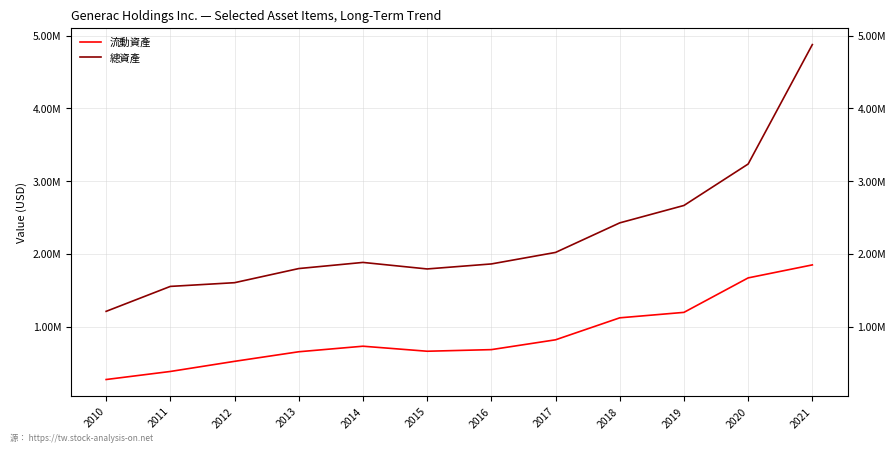

The 流動資產 series shows 683509 at 2016. True or false?

True